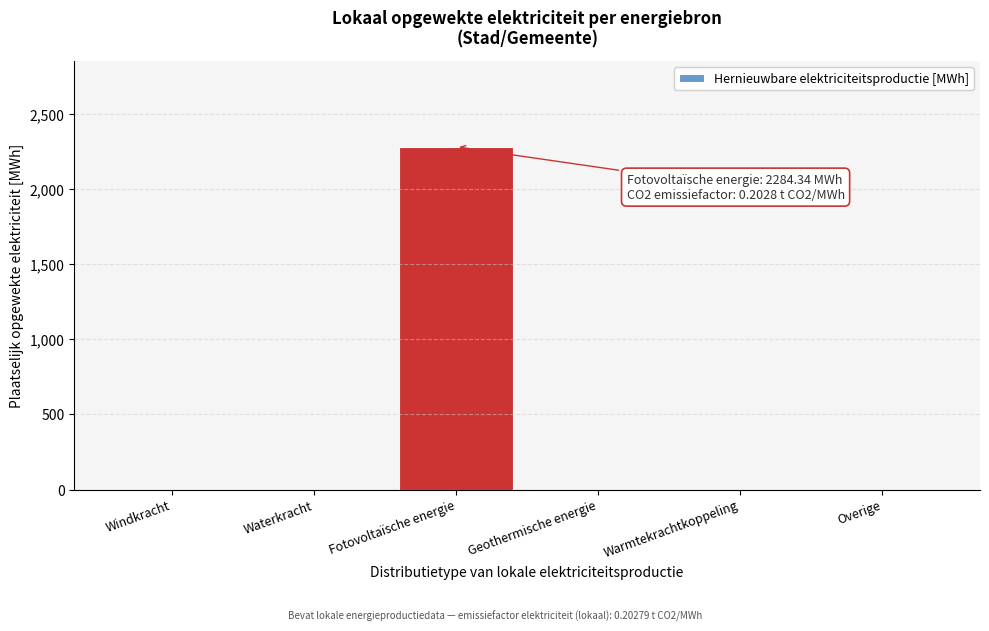

Reading left to right, extract all data points from this chart.

Windkracht=0.0	Waterkracht=0.0	Fotovoltaïsche energie=2284.3	Geothermische energie=0.0	Warmtekrachtkoppeling=0.0	Overige=0.0